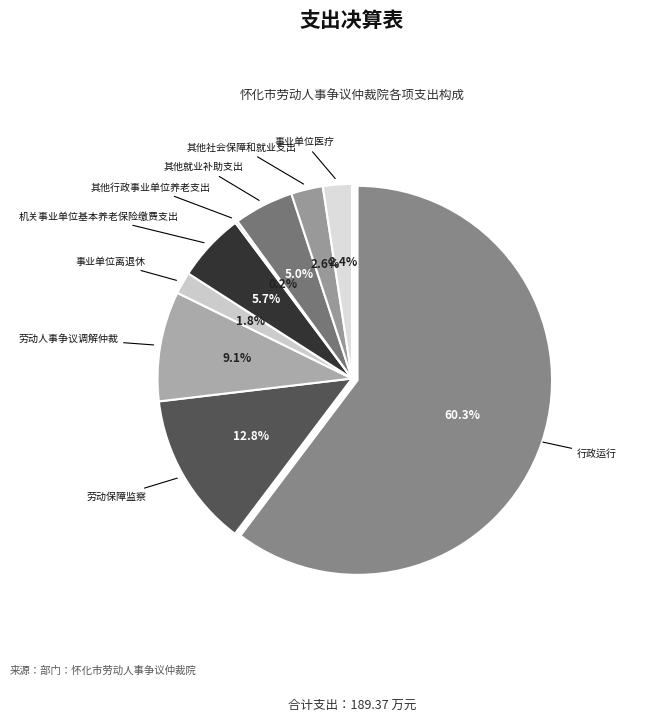

To the nearest percent, what percentage of the pie is 行政运行?

60%